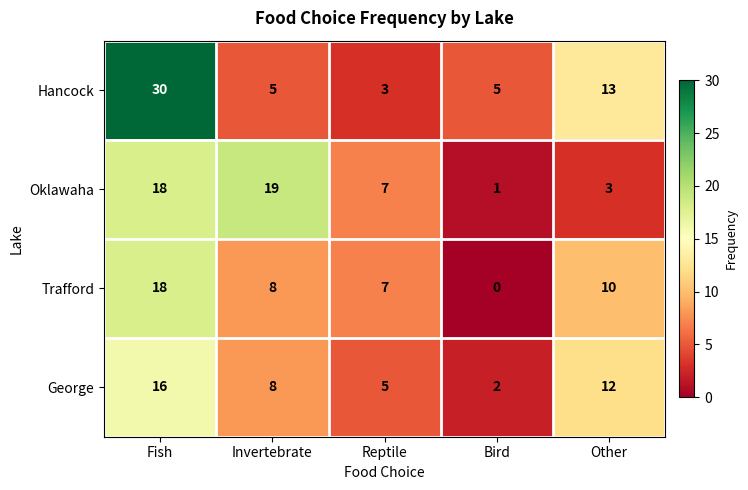

How many series are shown in this chart?

4